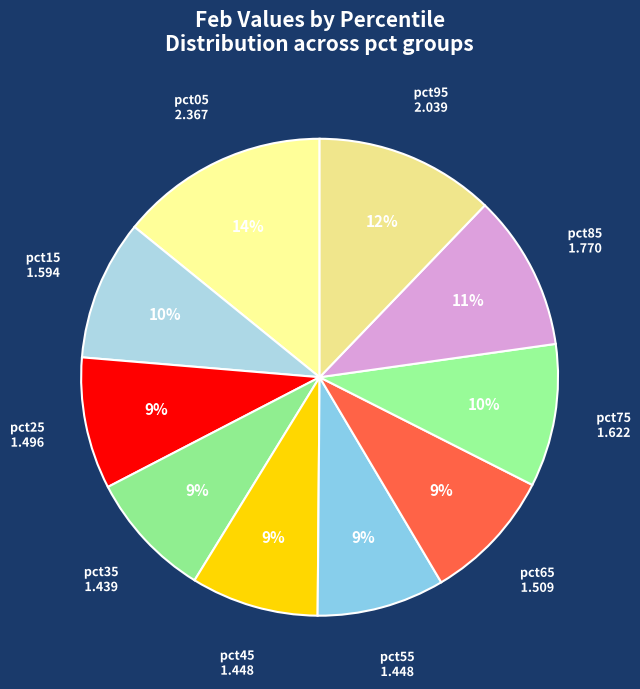

The pct95 slice represents 12% of the pie. True or false?

True